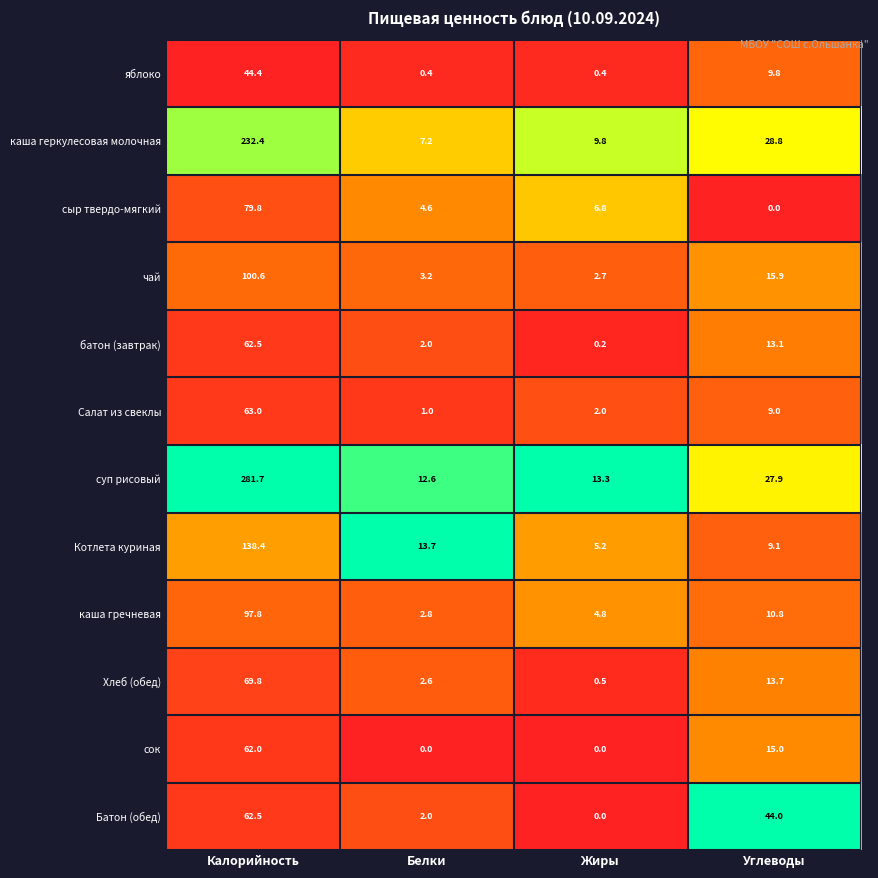

Which series has the widest spread of values?

суп рисовый